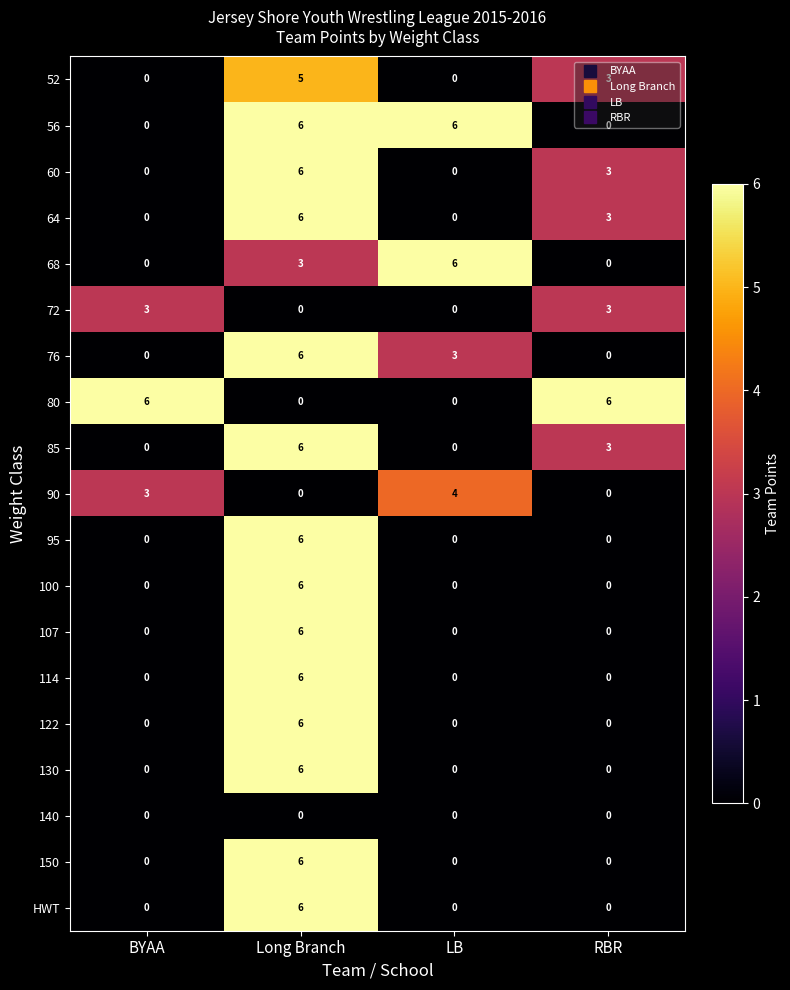

What is the sum of the 122 values at Long Branch and BYAA?

6